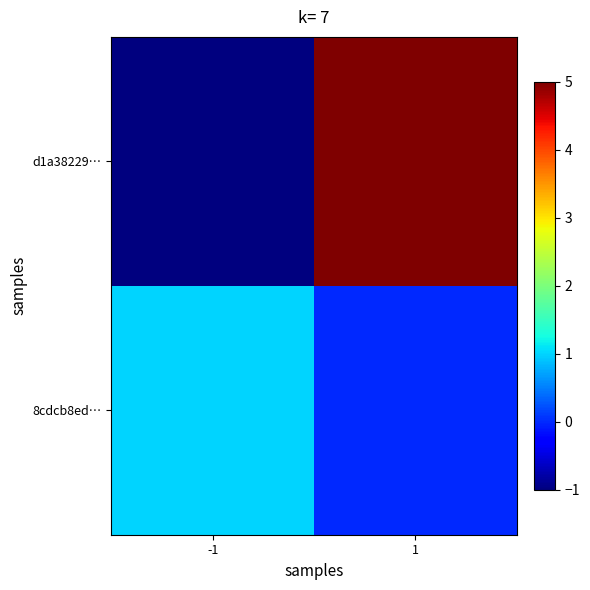

At how many categories does at least one series exceed 0?

2